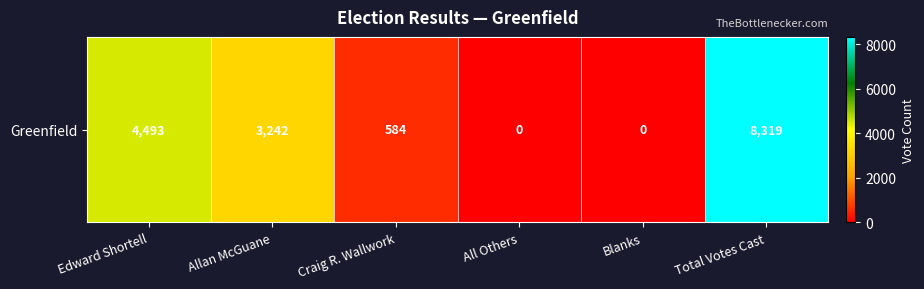

Which label corresponds to the largest value in the chart?

Total Votes Cast